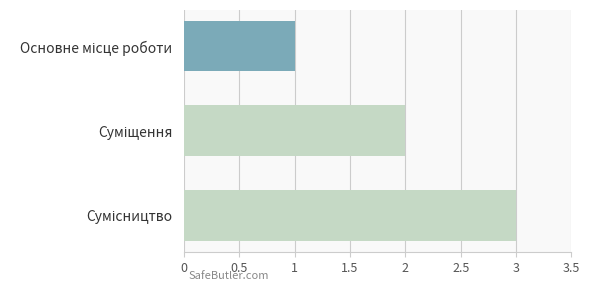

What is the maximum value shown in the chart?

3